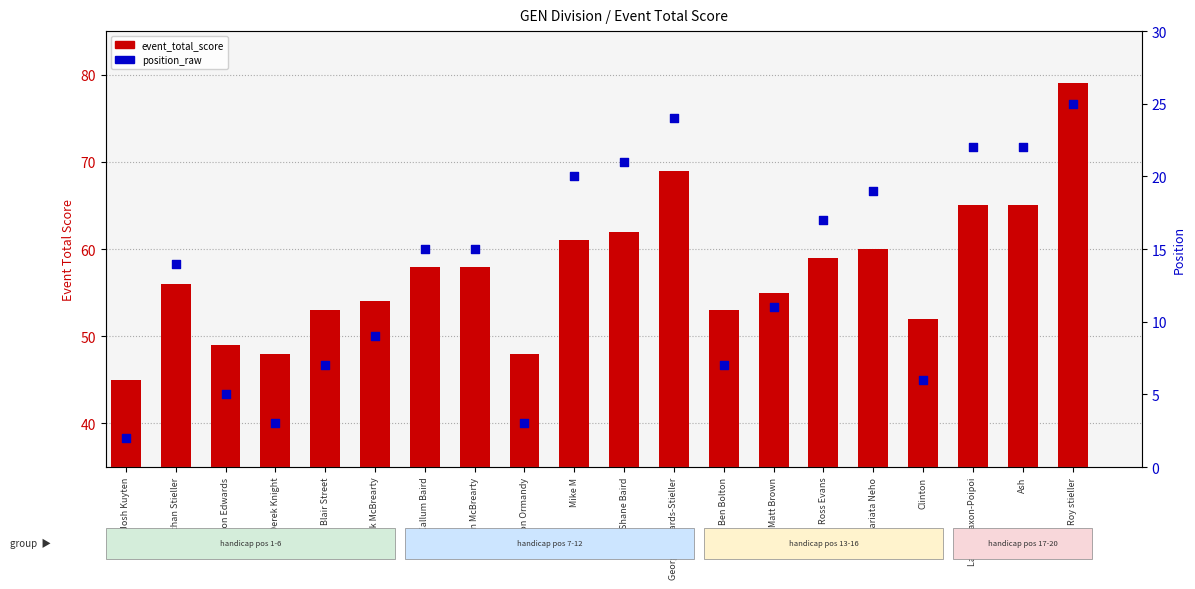

What are all the series names shown in the legend?

event_total_score, position_raw